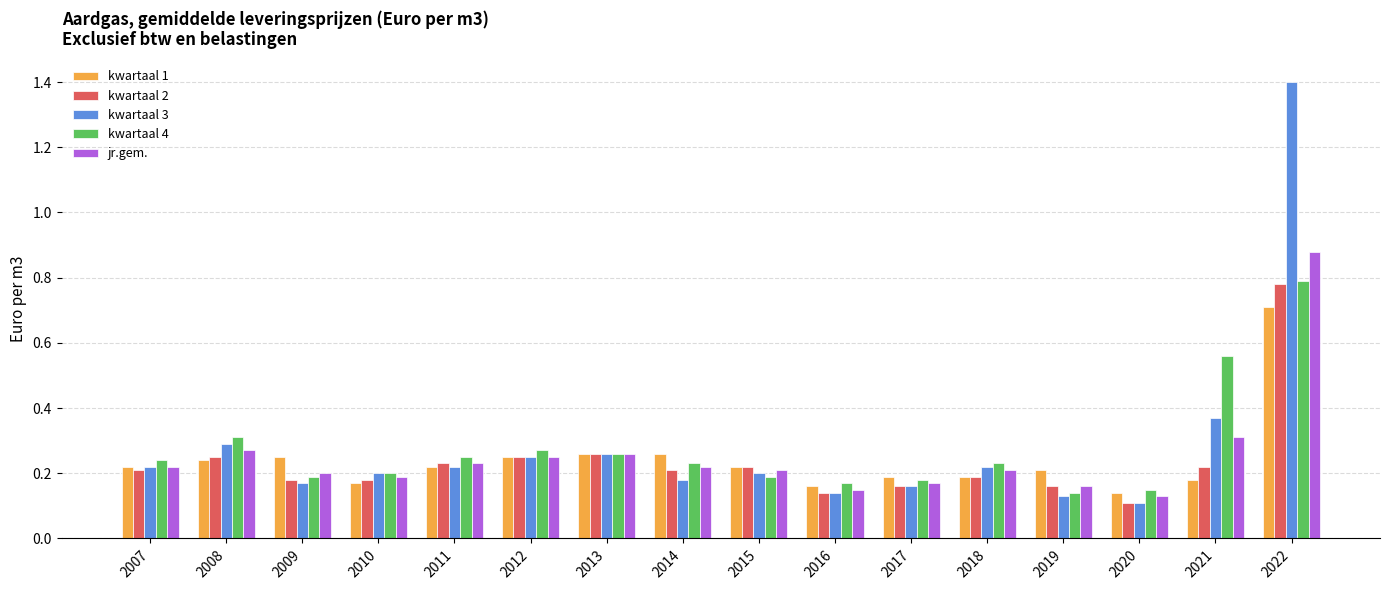

How many jr.gem. values are between 0 and 1?

16